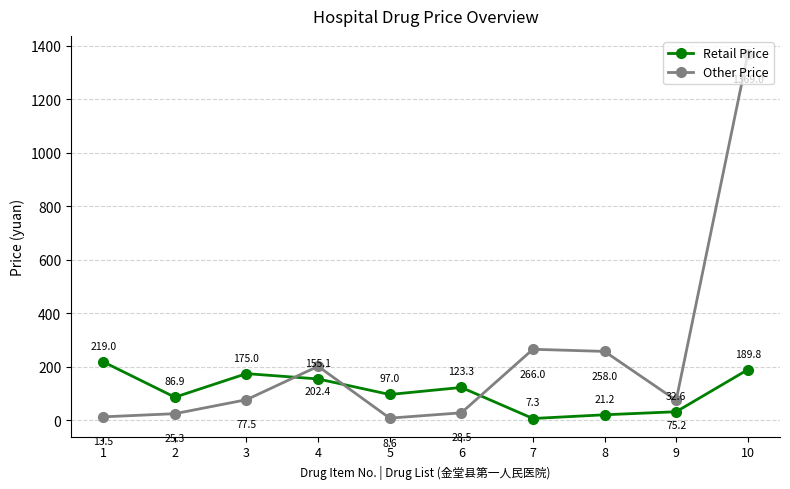

What is the difference between the second highest and second lowest values in the Other Price series?

252.5